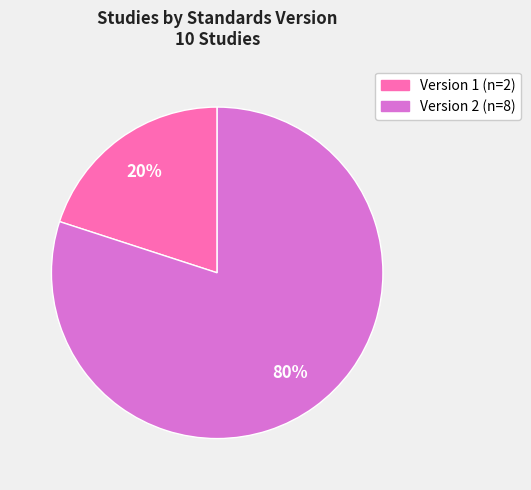

Is it true that Version 2 is 68% of the pie?

False